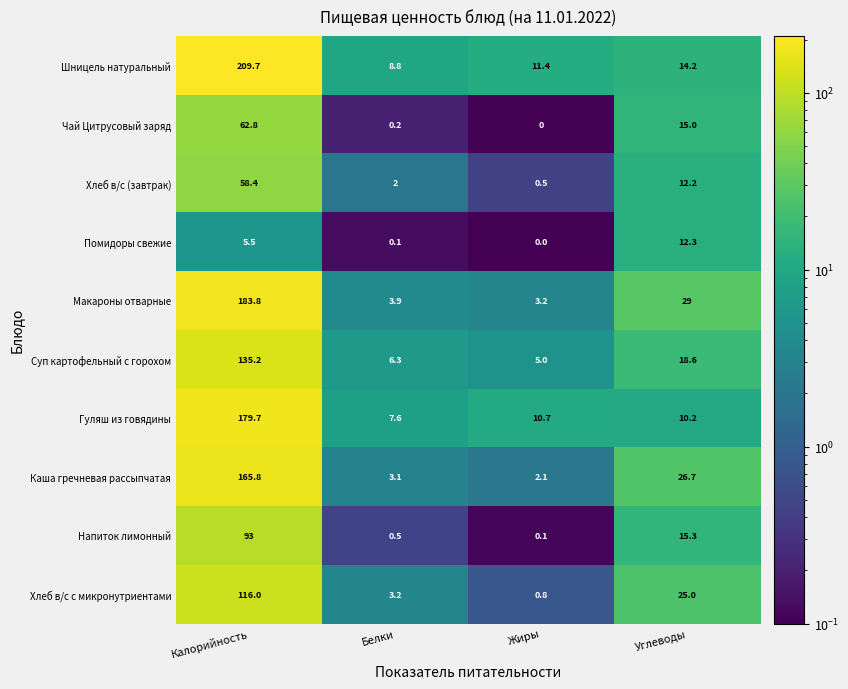

What is the difference between the Суп картофельный с горохом values at Углеводы and Белки?

12.3